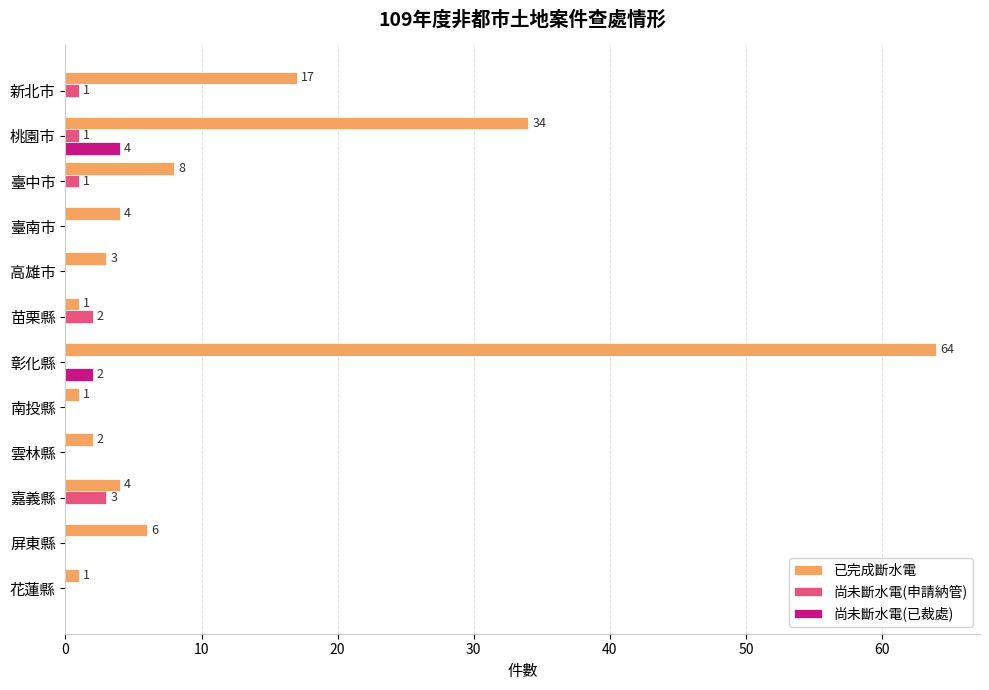

Is the value of 已完成斷水電 at 屏東縣 greater than the value of 尚未斷水電(已裁處) at 苗栗縣?

Yes